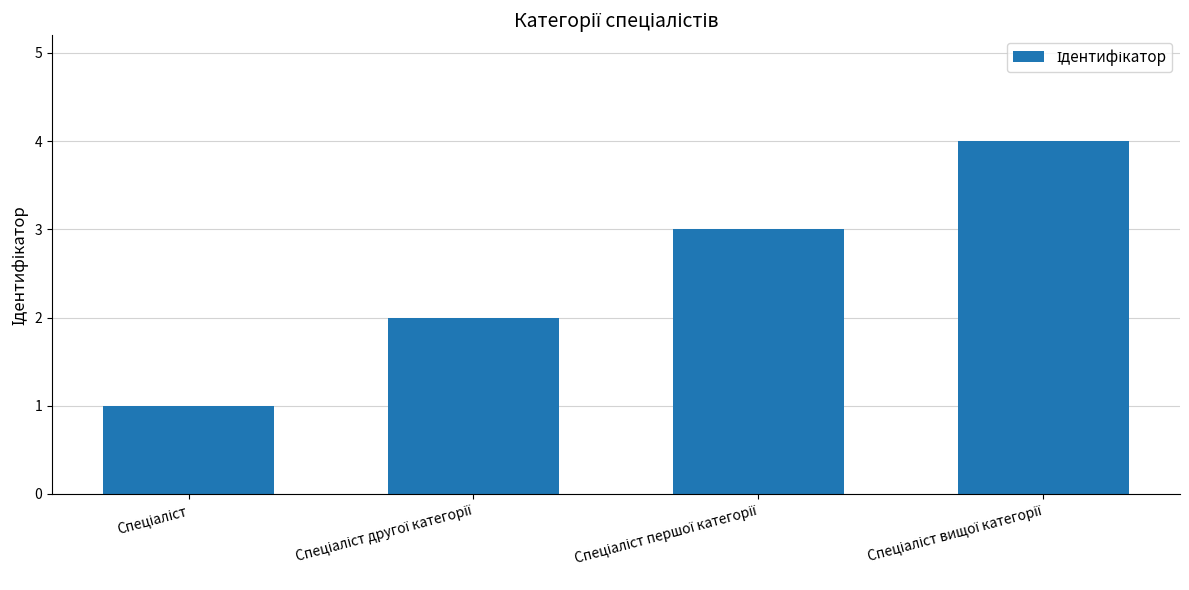

Does the chart contain any negative values?

No